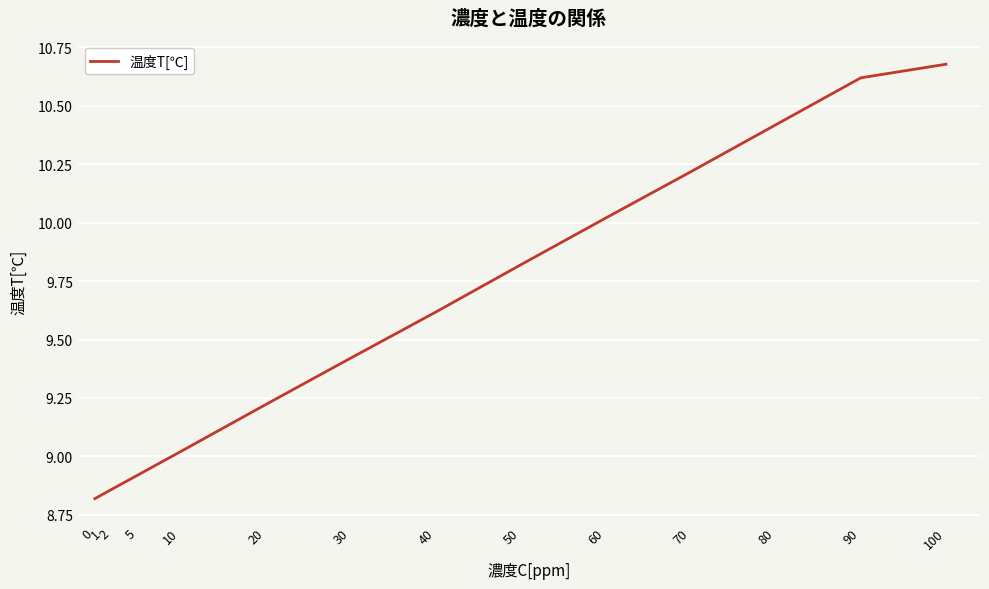

At which category does the chart reach its peak across all series?

100